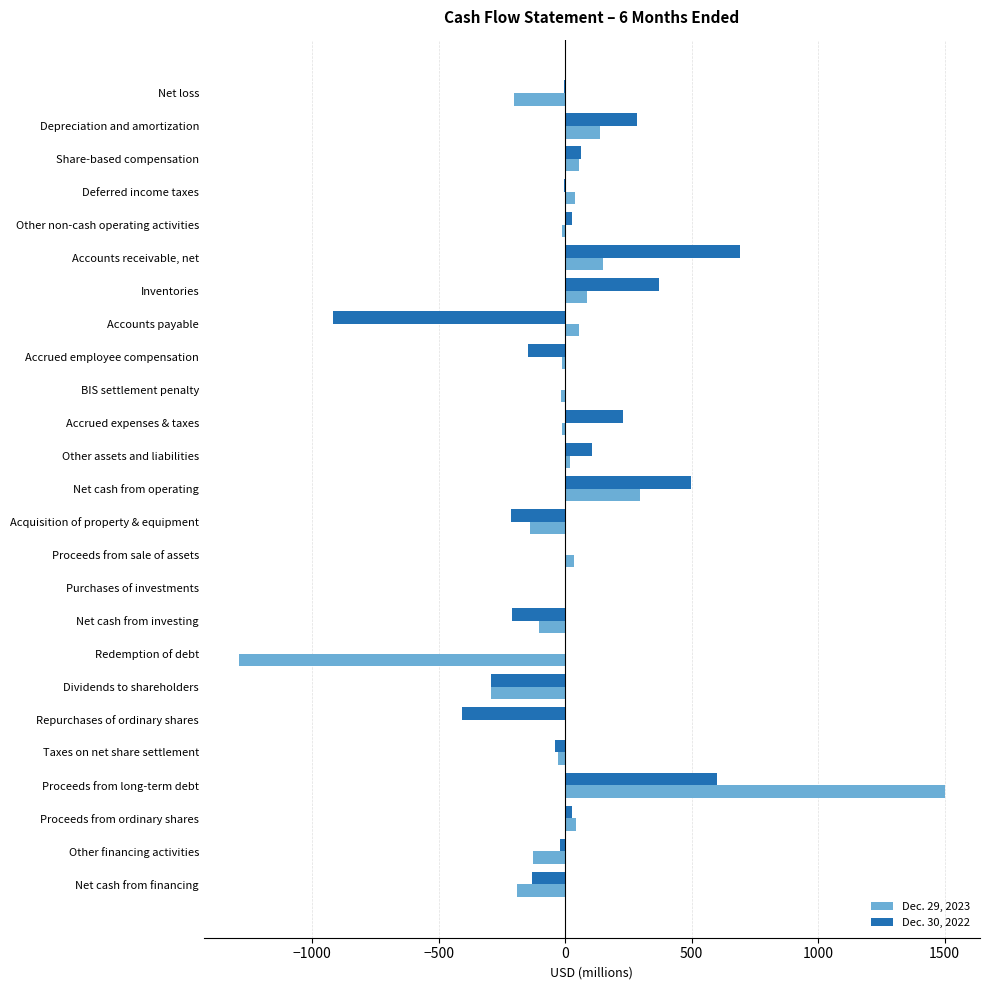

True or false: Dec. 30, 2022 has a value of -292 at Dividends to shareholders.

True